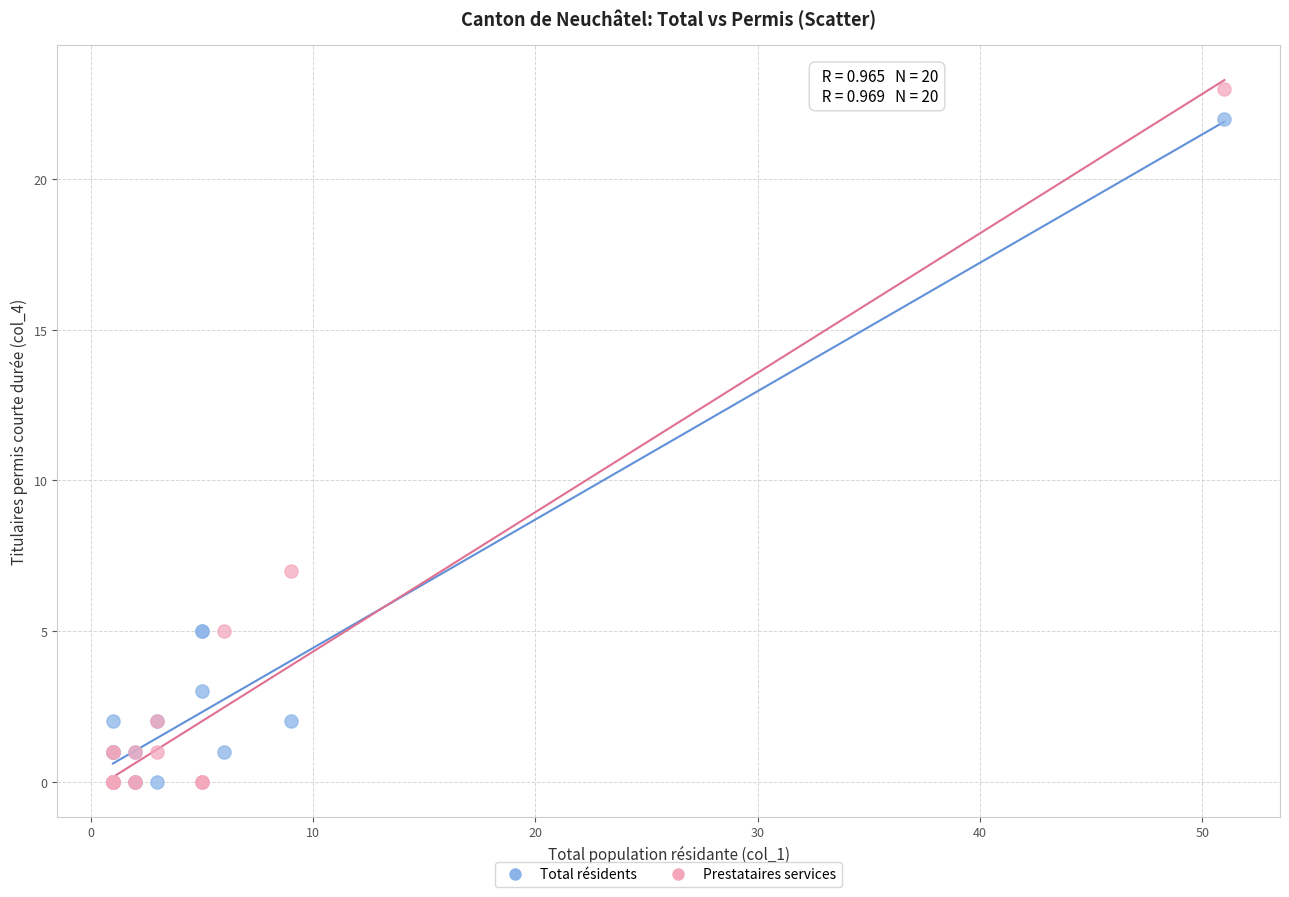

What are all the series names shown in the legend?

Total résidents, Prestataires services